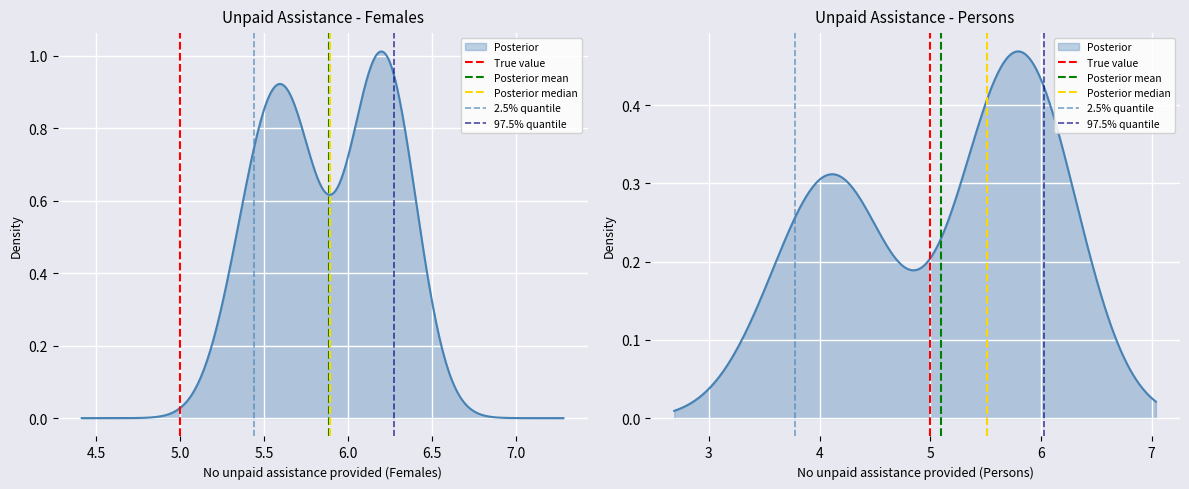

At how many categories does at least one series exceed 0?

1